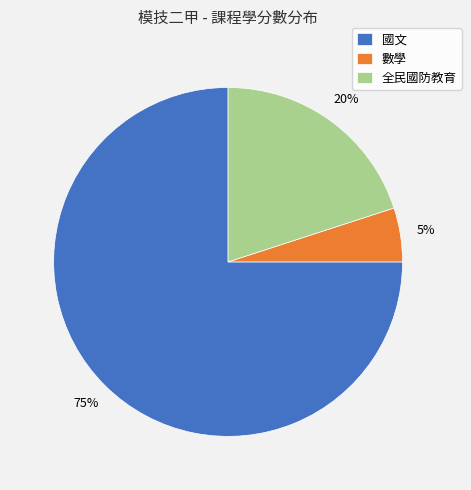

Combined, do 全民國防教育 and 數學 account for over 50%?

No